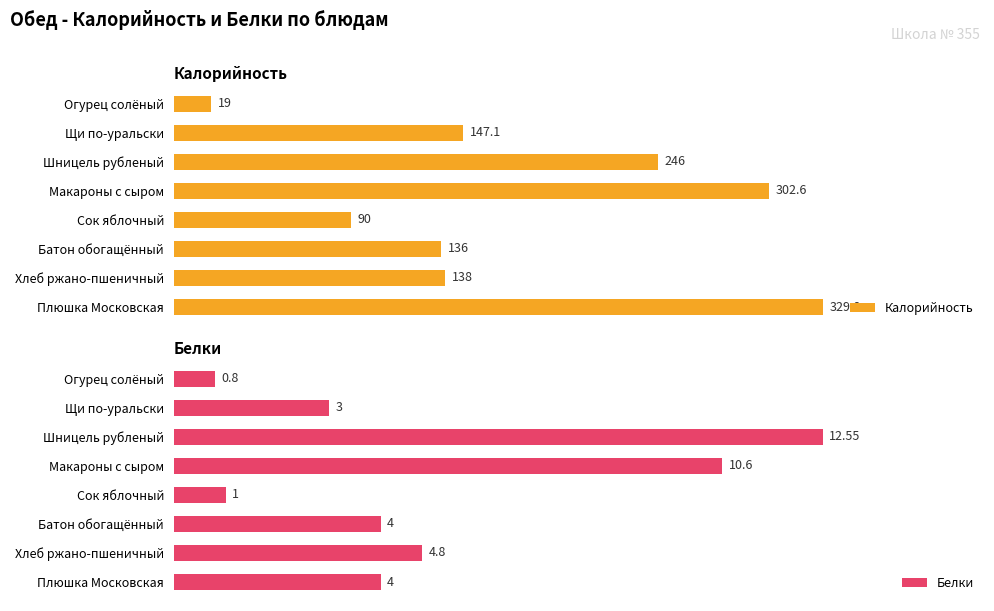

Where is Калорийность nearest to the value 174?

Щи по-уральски